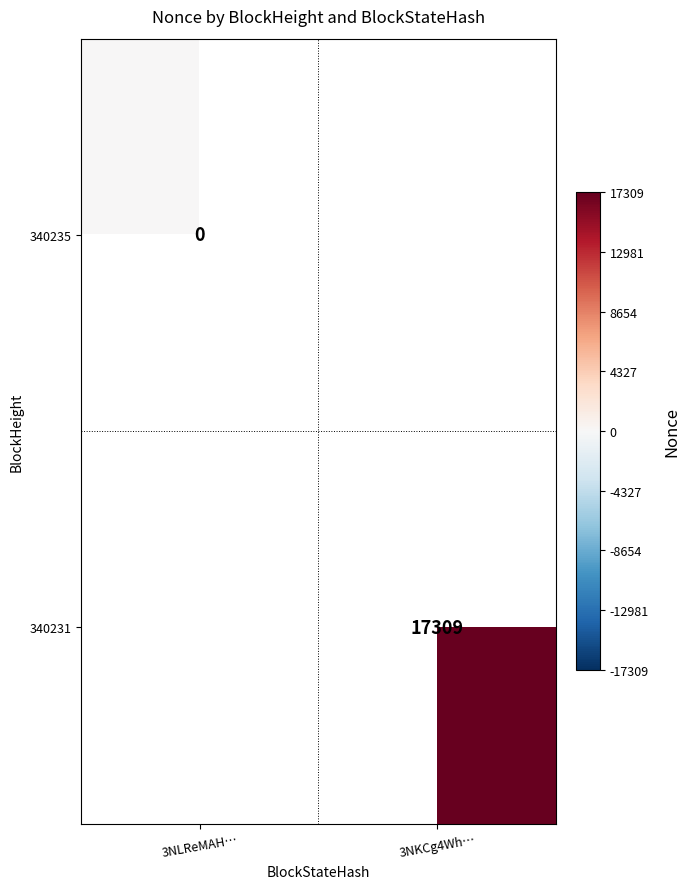

The 340231 series shows 17309 at 3NKCg4Wh…. True or false?

True